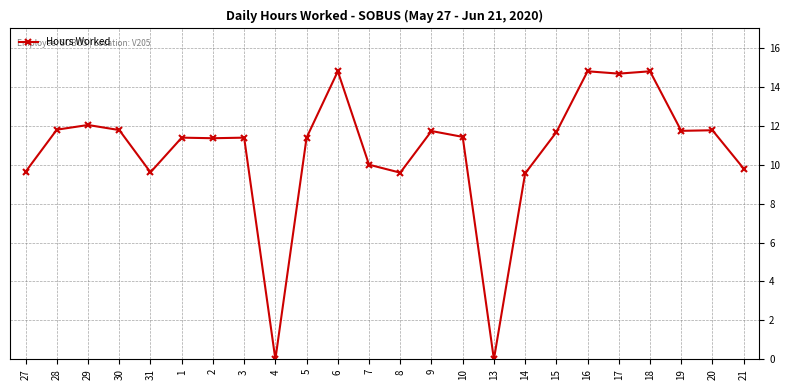

True or false: the data shows 22.8 at 18.

False